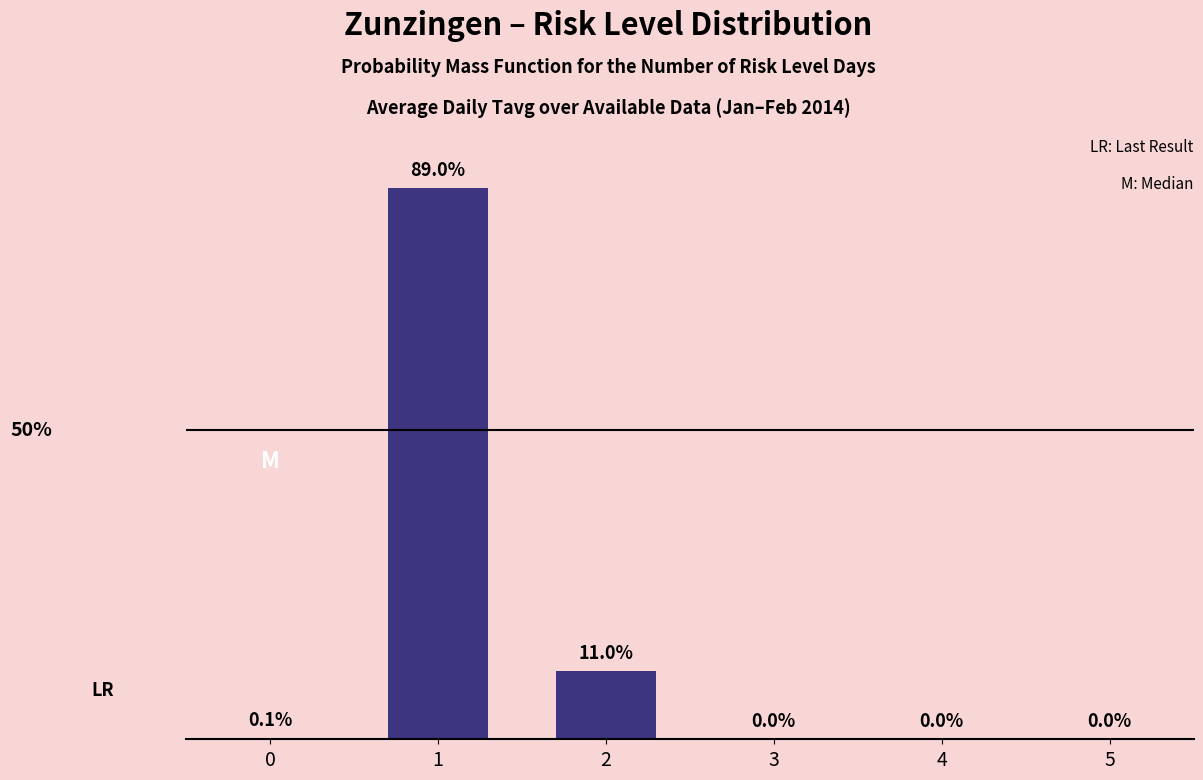

List the labels in order of value, largest first.

1, 2, 0, 3, 4, 5